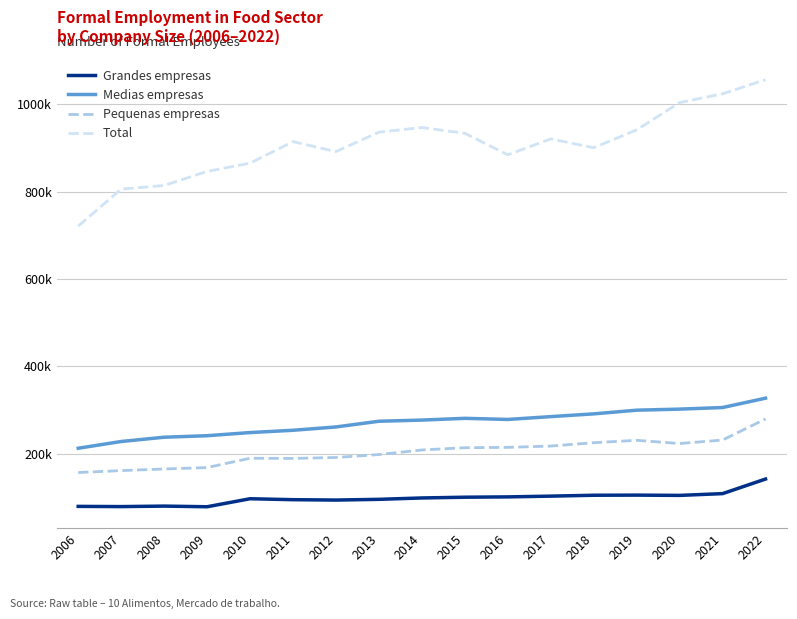

Where is the first local maximum for Pequenas empresas?

2010